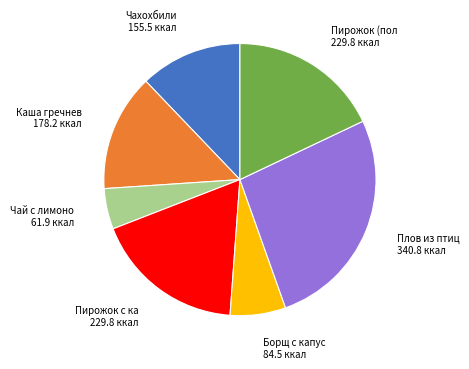

Does any single category account for the majority?

No